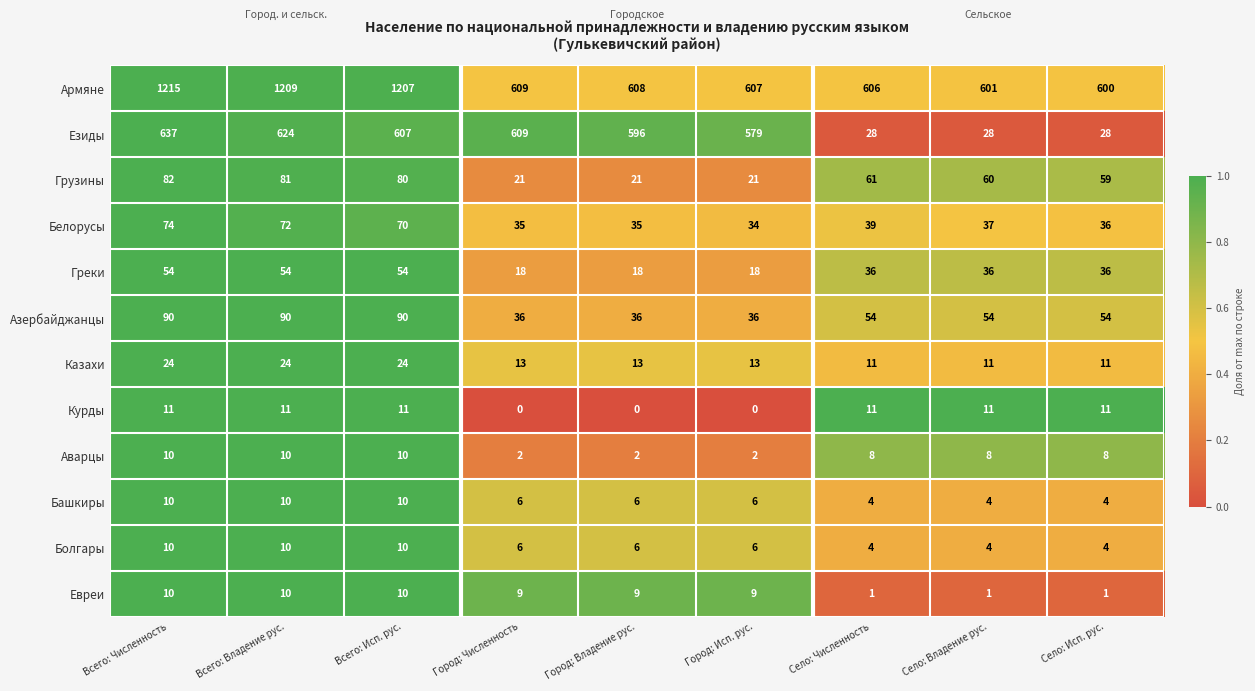

Is it true that Казахи equals 7 at Всего: Исп. рус.?

False